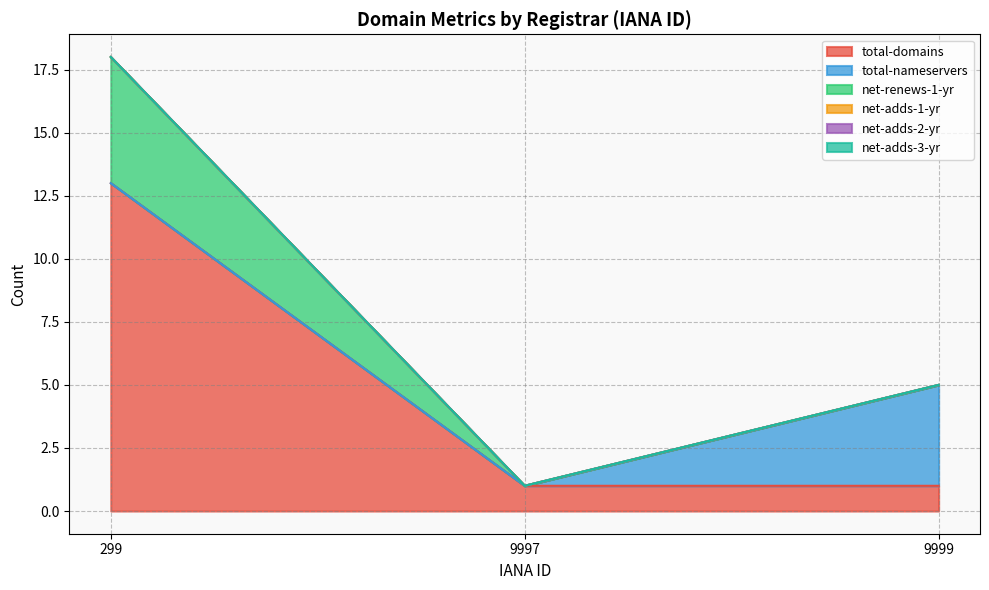

What are all the series names shown in the legend?

total-domains, total-nameservers, net-renews-1-yr, net-adds-1-yr, net-adds-2-yr, net-adds-3-yr